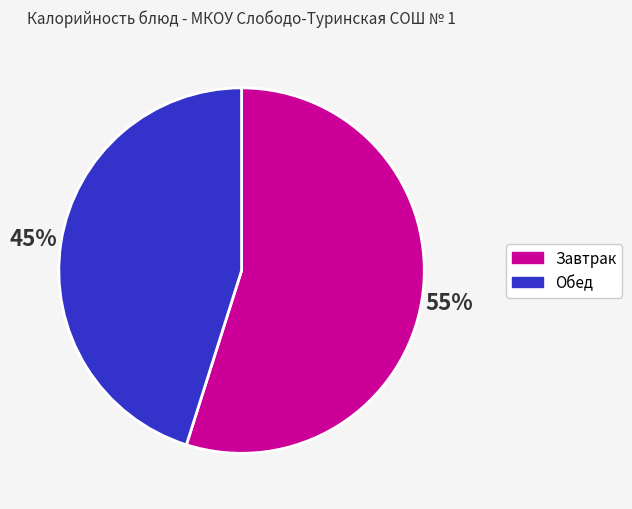

Does any single category account for the majority?

Yes